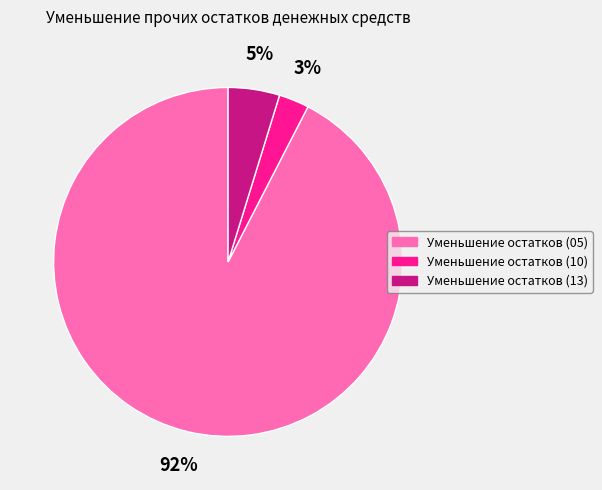

What is the largest slice in the pie chart?

Уменьшение остатков (05)